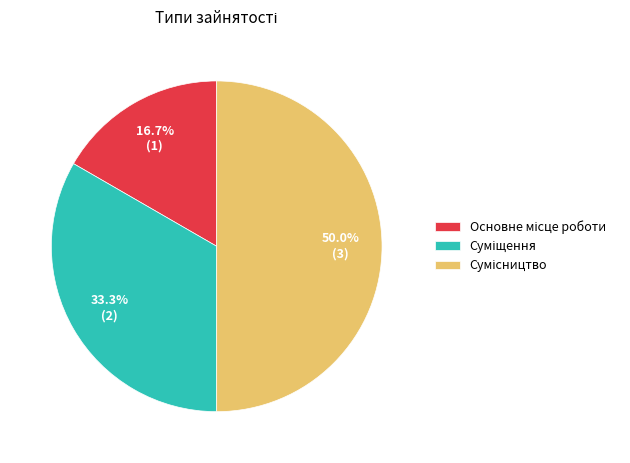

Between Основне місце роботи and Суміщення, which is larger?

Суміщення